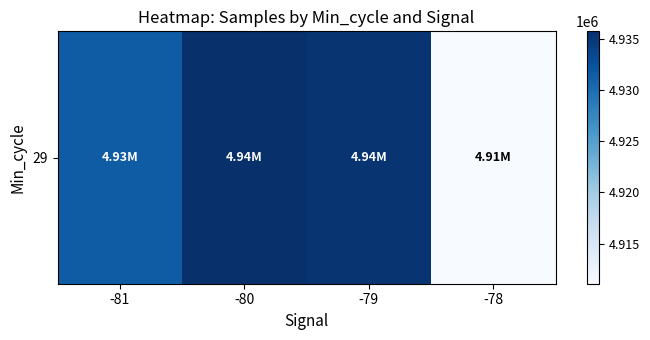

What is the sum of the values at -78 and -81?

9842569.0